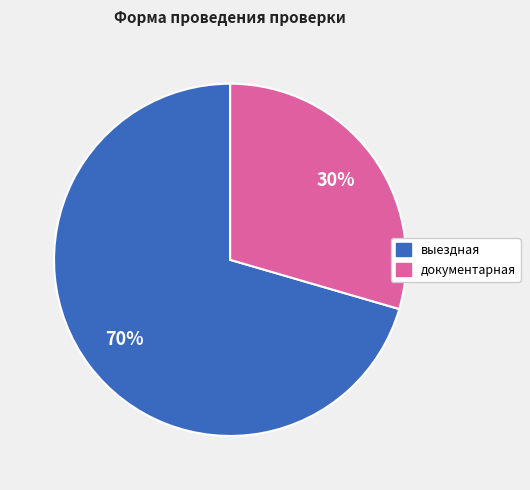

Is the sum of выездная and документарная greater than half?

Yes